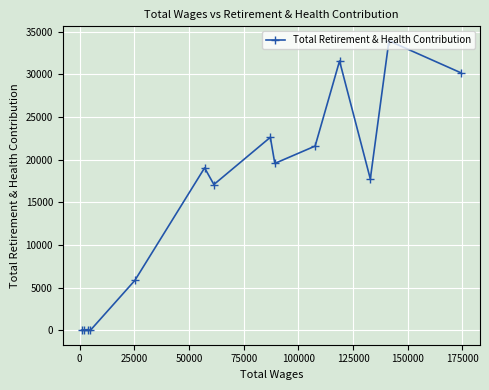

True or false: the data has more than 1 interior local peaks.

True